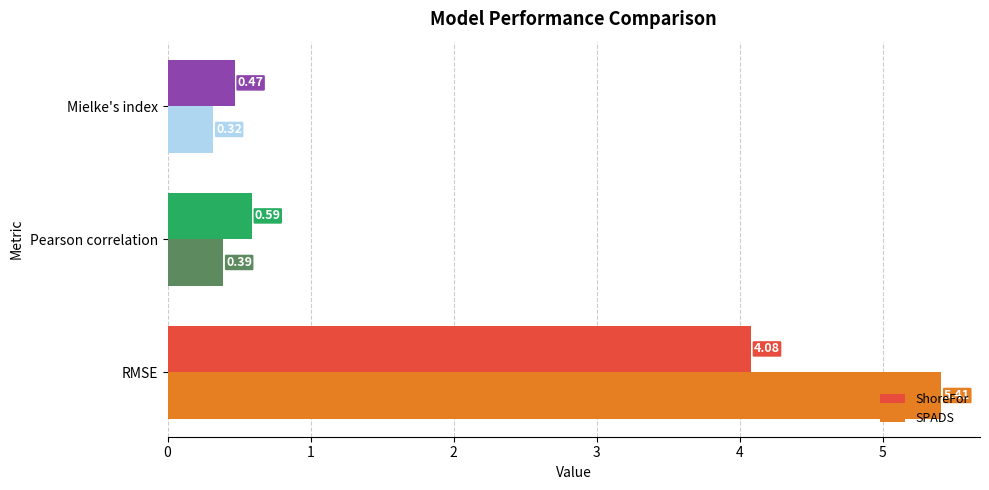

Which series has the largest total across all categories?

SPADS